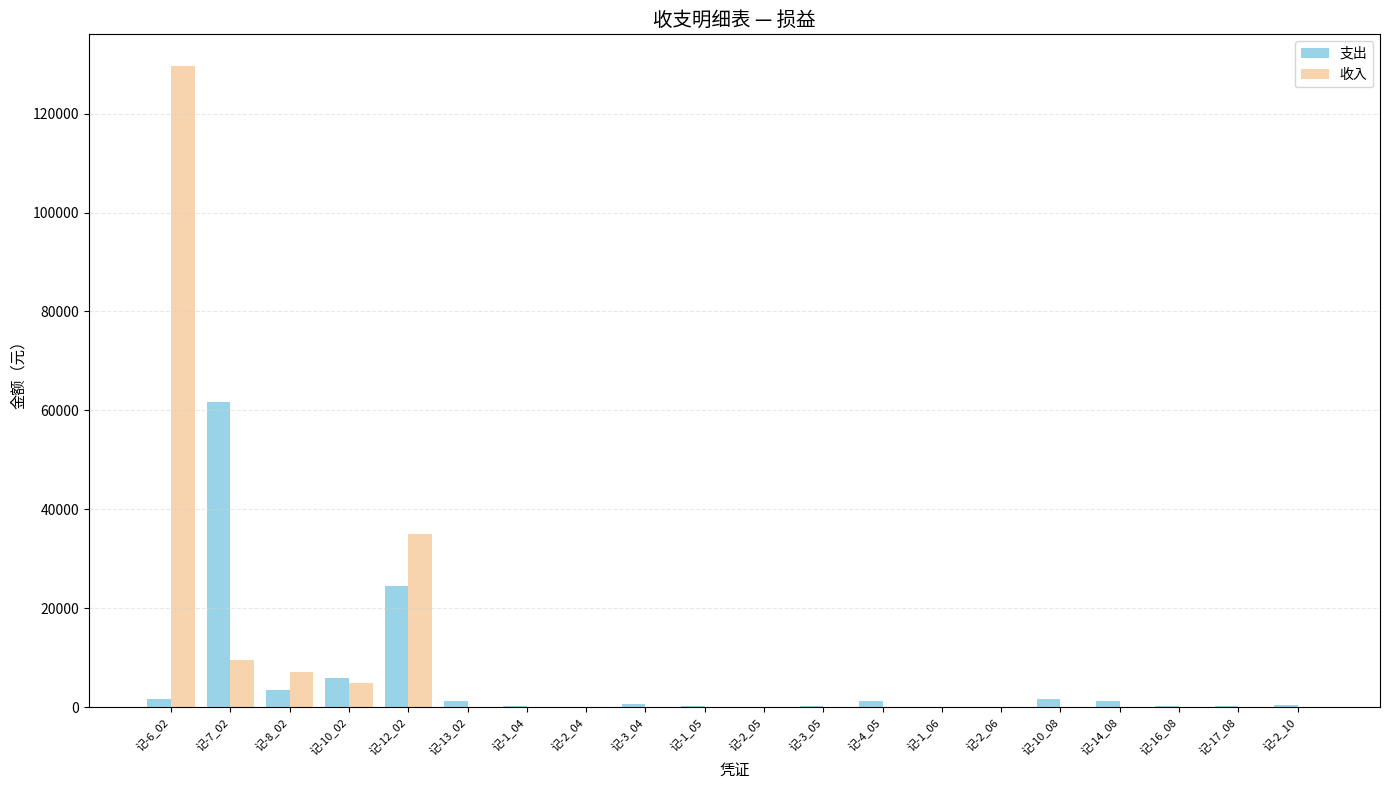

Is it true that 收入 equals -80046.9 at 记-1_05?

False